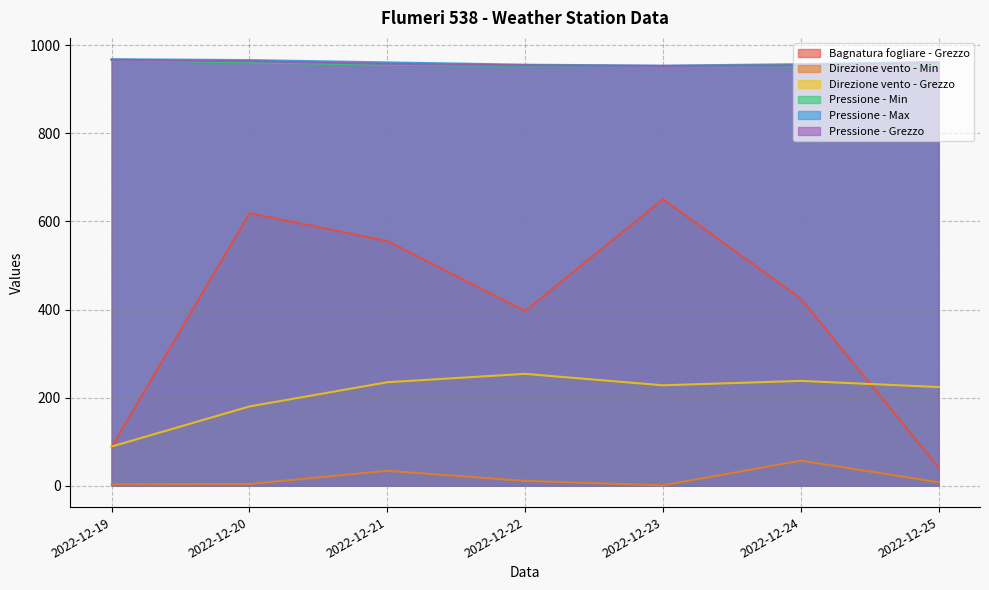

What is the value of the Pressione - Max point at the 5th from the left?

953.5